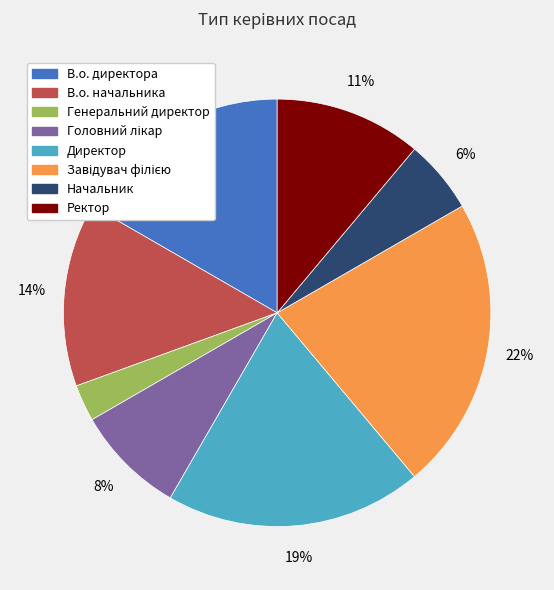

The Начальник slice represents 1% of the pie. True or false?

False